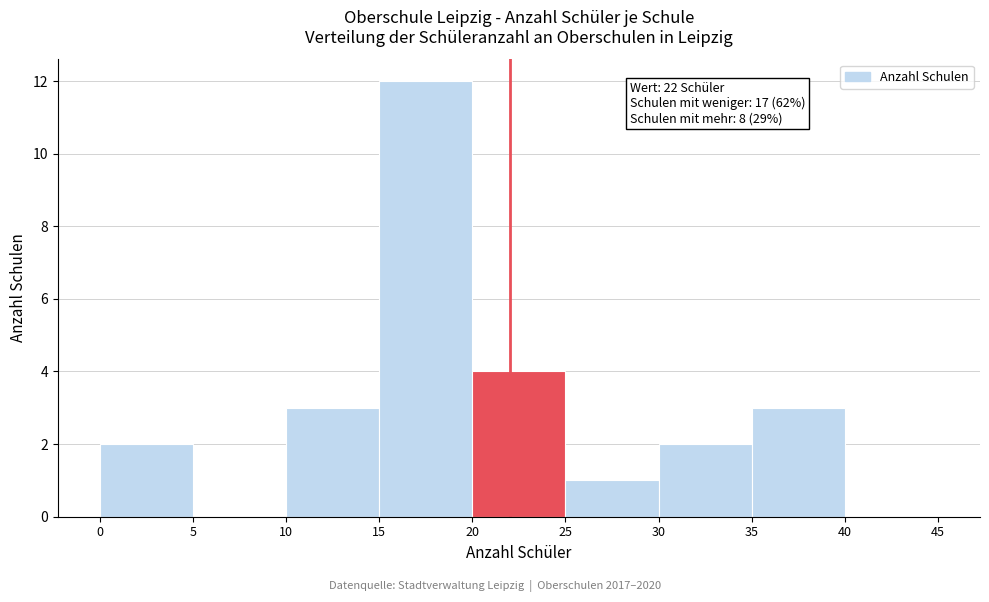

Which range on the x-axis has the tallest bar?

15 to 20